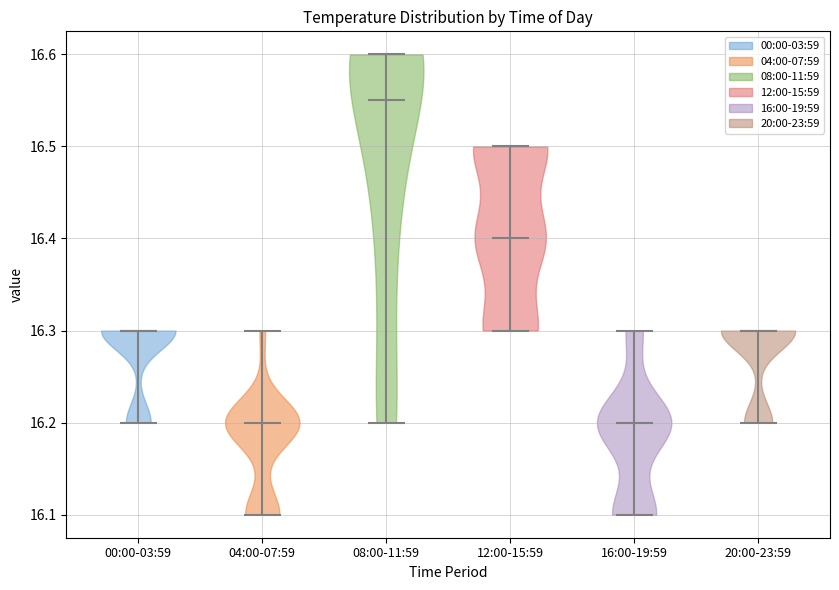

Which violin has the highest median line?

08:00-11:59